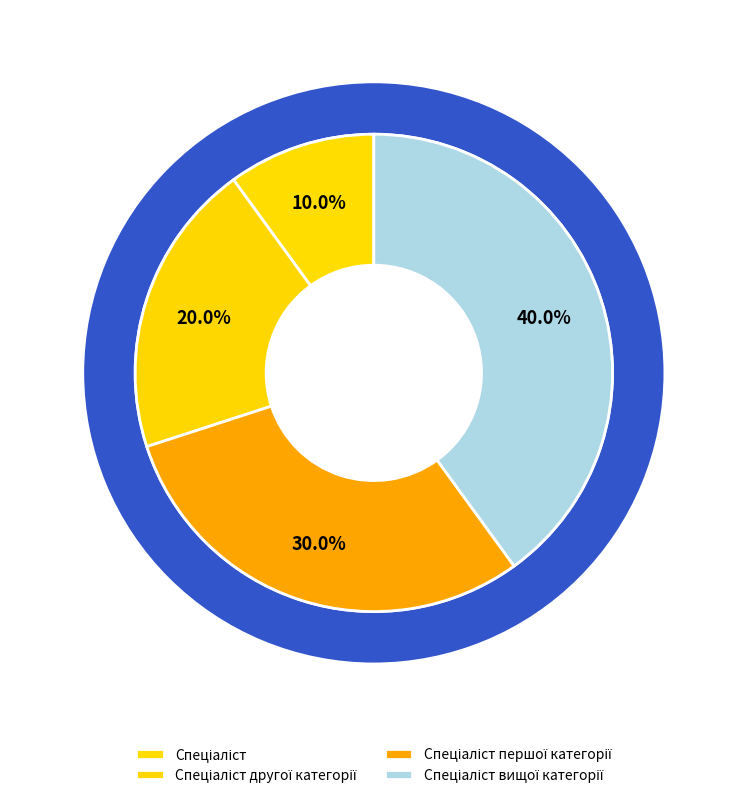

Approximately how many times larger is the value at Спеціаліст вищої категорії compared to Спеціаліст першої категорії?

1.3